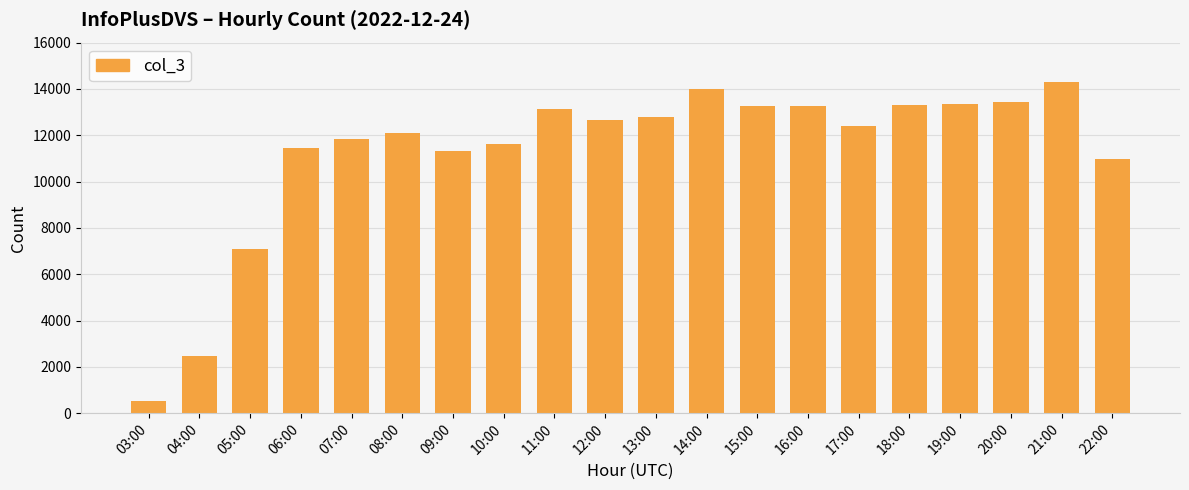

What is the difference between the values at 18:00 and 13:00?

527